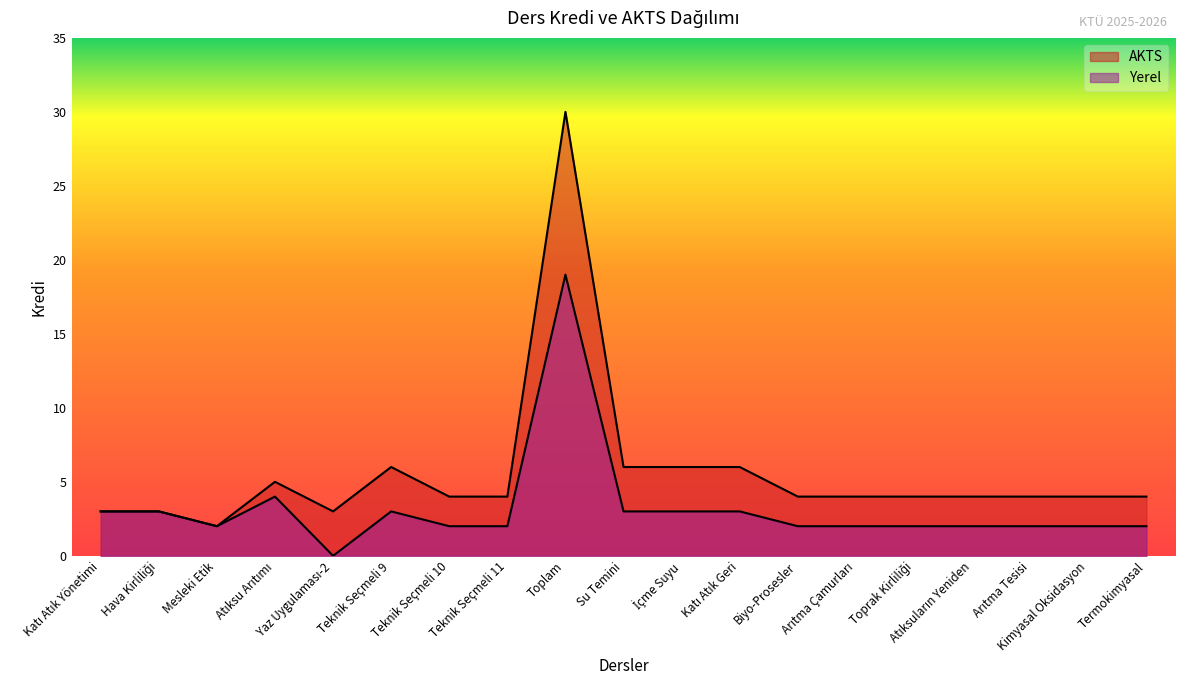

True or false: Yerel and AKTS cross at least once.

False